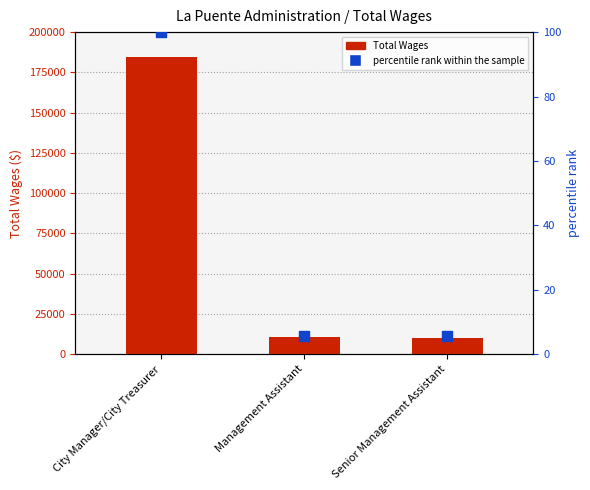

Which series reaches the maximum Y coordinate?

Total Wages